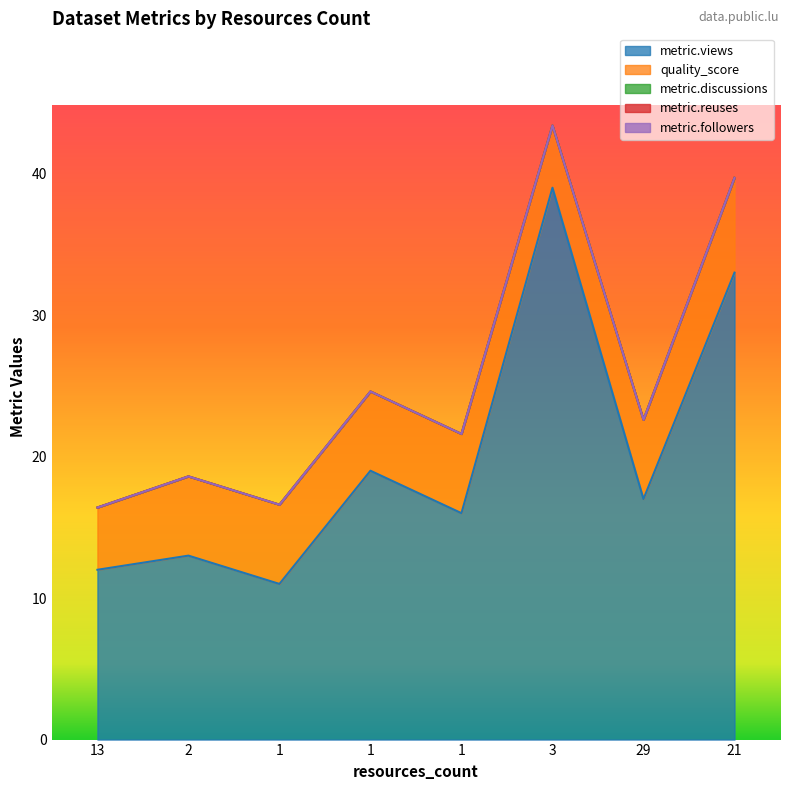

How many lines are shown in the chart?

5